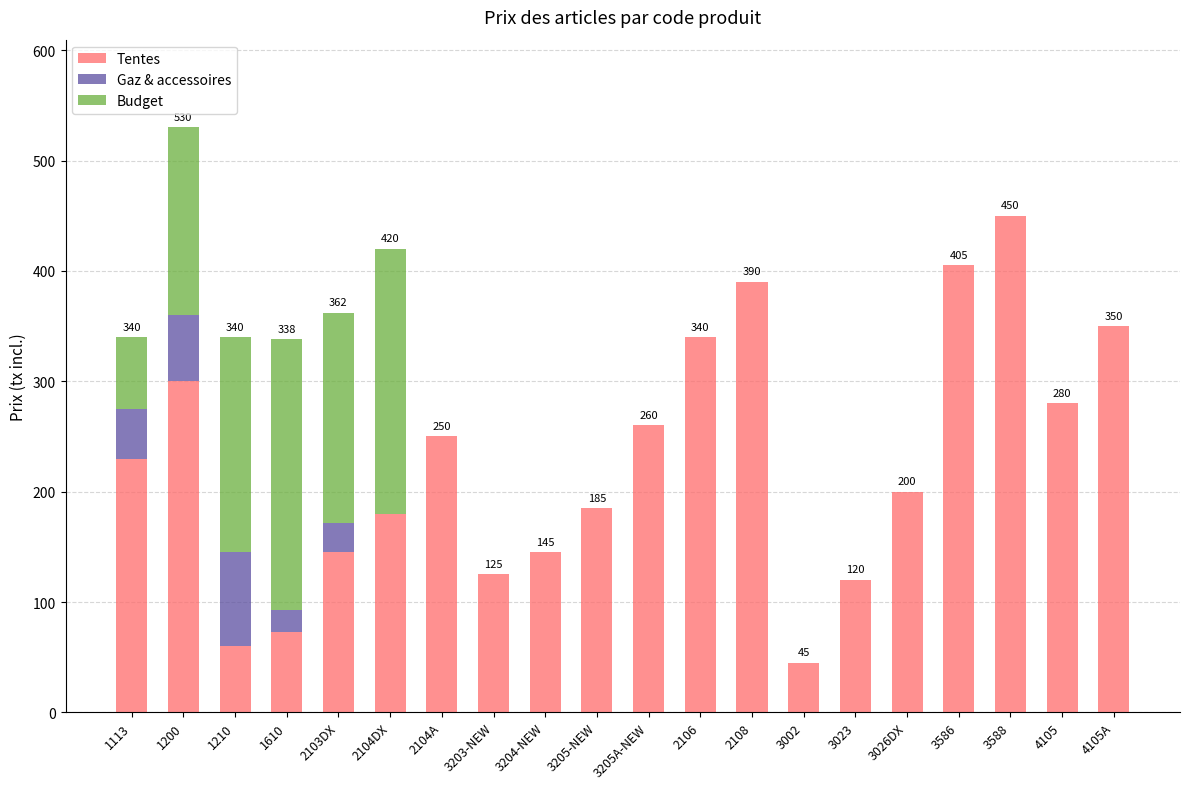

Count the number of data series in this chart.

3